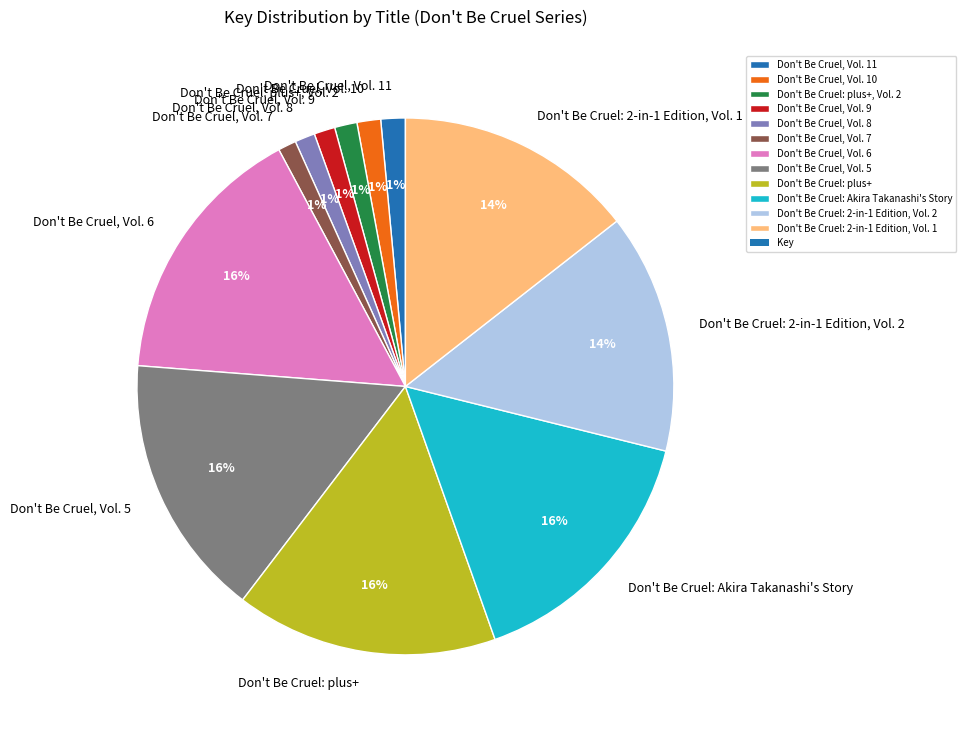

Combined, do Don't Be Cruel: plus+ and Don't Be Cruel: Akira Takanashi's Story account for over 50%?

No